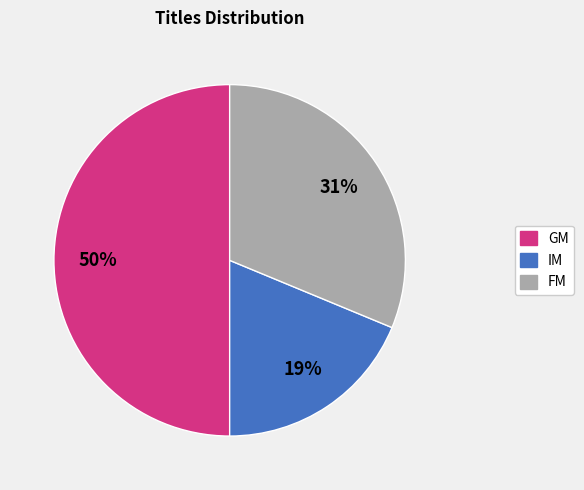

Count the number of slices in the pie.

3